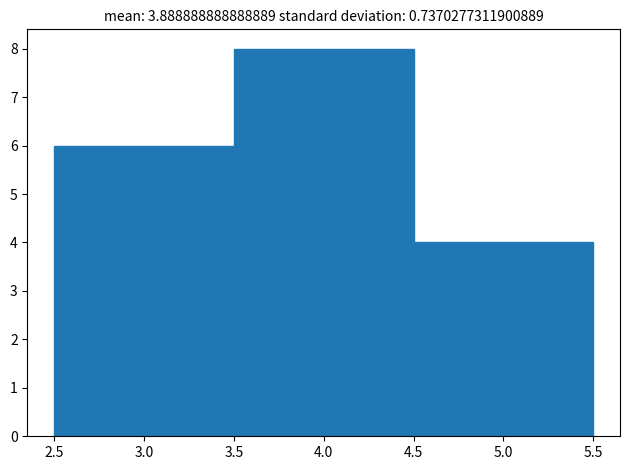

How tall is the bar that spans 3.5 to 4.5 on the x-axis? The values are not printed on the chart, so give them approximately, as read against the axis.

8